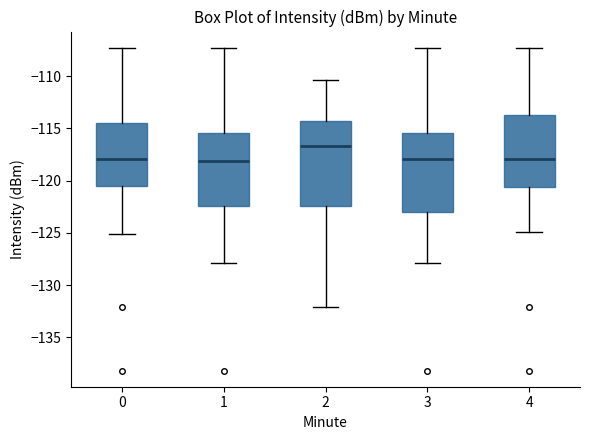

Comparing the boxes themselves (not the whiskers), which one is the tallest?

2